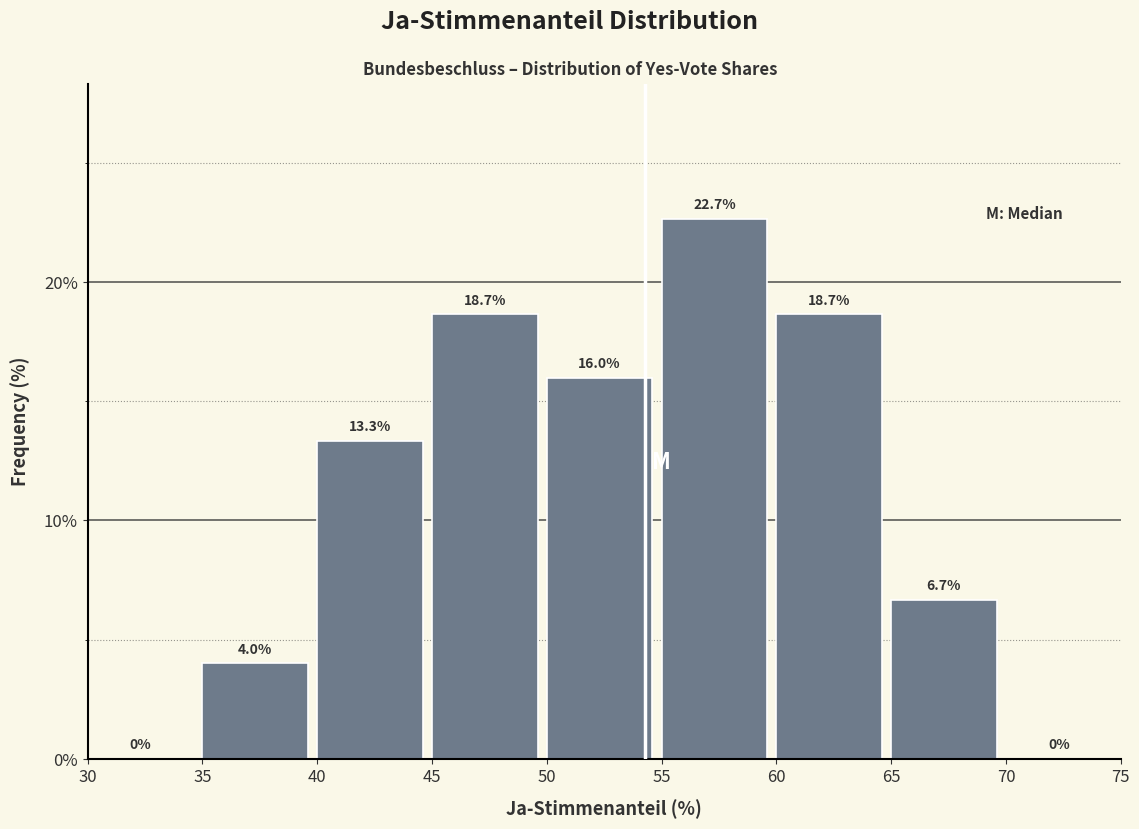

Over which range of the x-axis is the bar tallest?

55 to 60